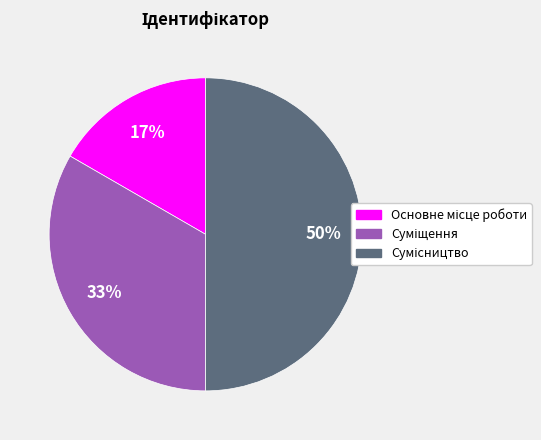

To the nearest percent, what is the average slice percentage?

33%